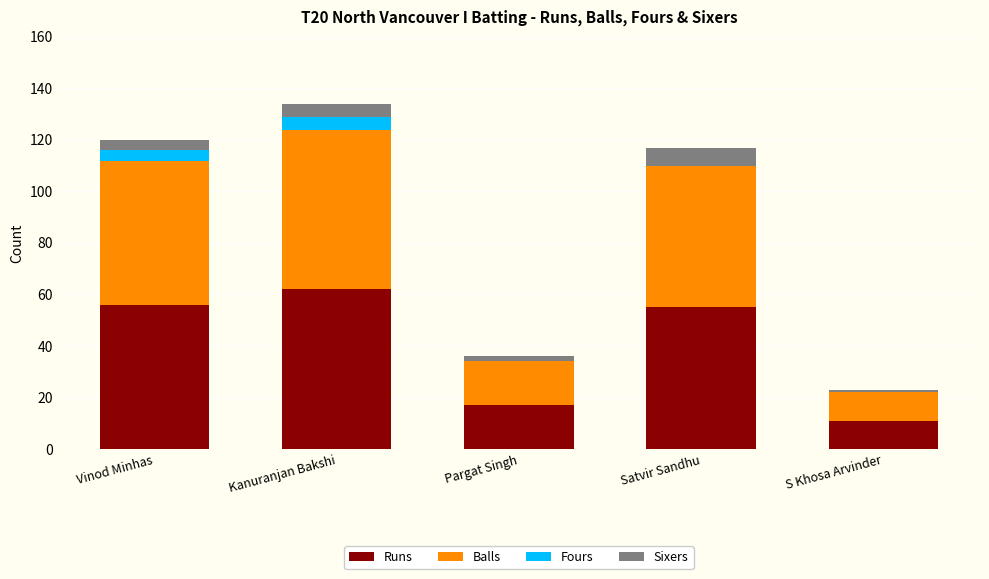

What is the total value across all series at Kanuranjan Bakshi?

134